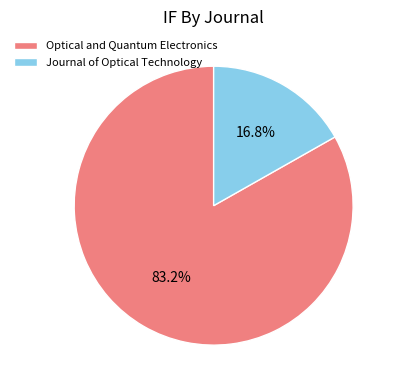

Which category has the biggest portion of the pie?

Optical and Quantum Electronics